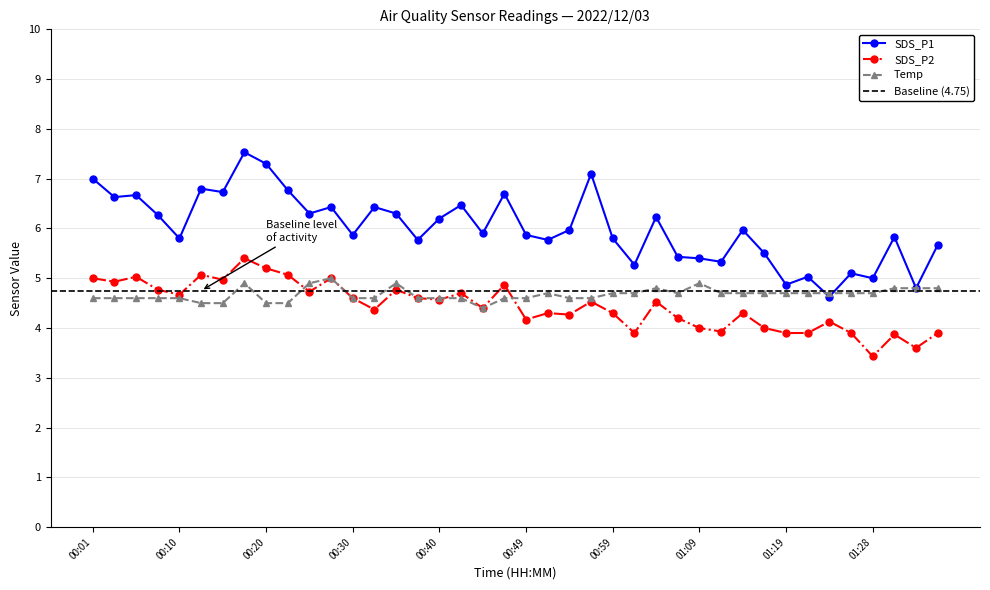

At which category does SDS_P1 reach its first local peak?

00:06